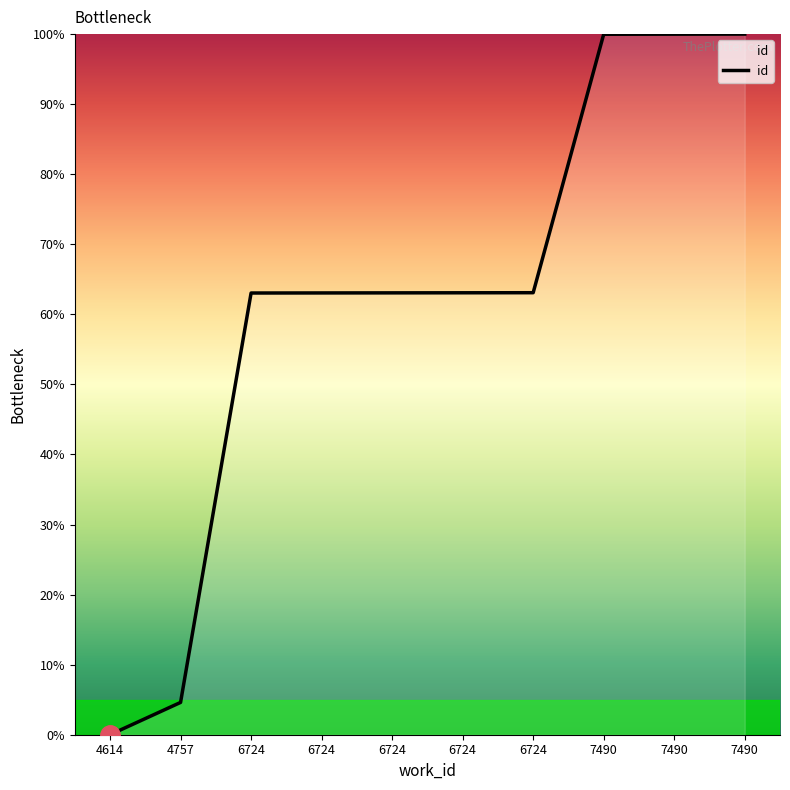

How many lines are shown in the chart?

1